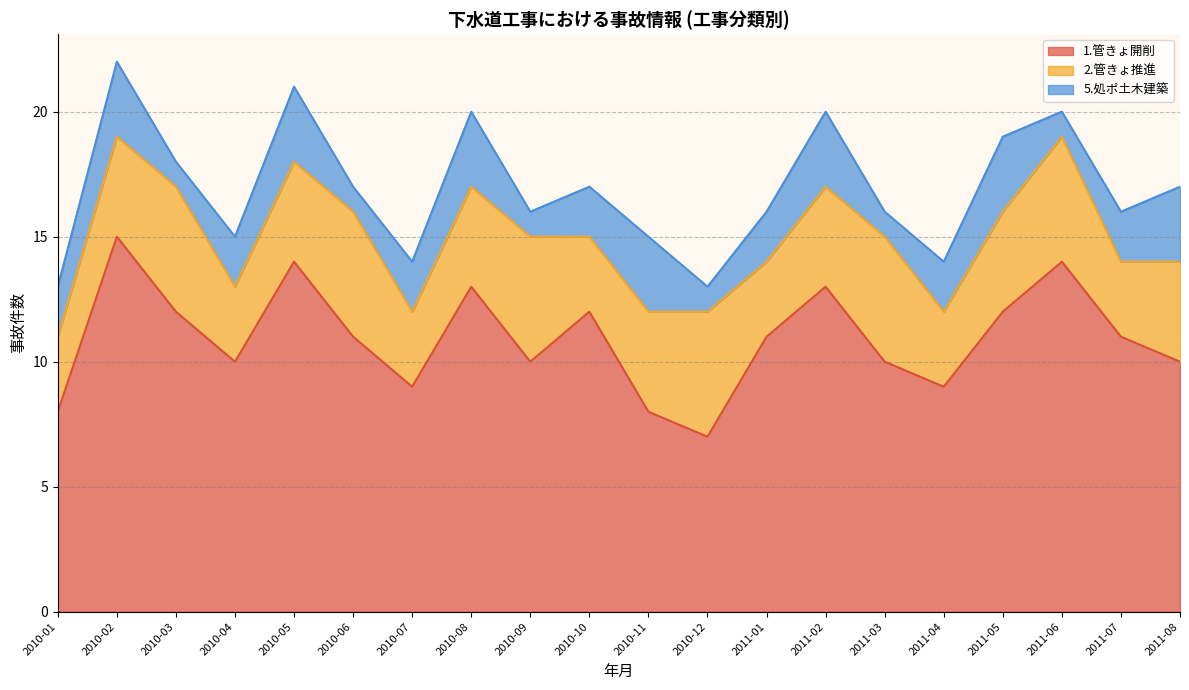

Does the chart display data point markers on the line(s)?

No